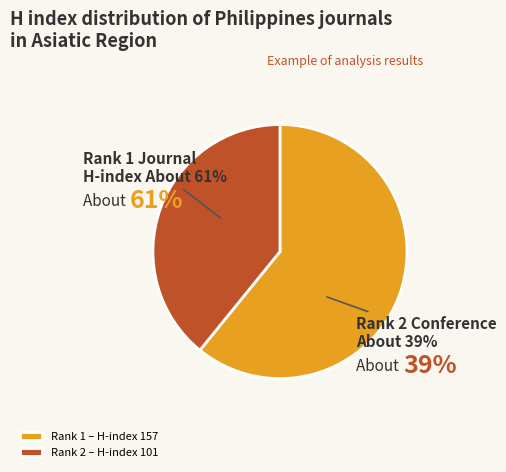

To the nearest percent, what is the average slice percentage?

50%